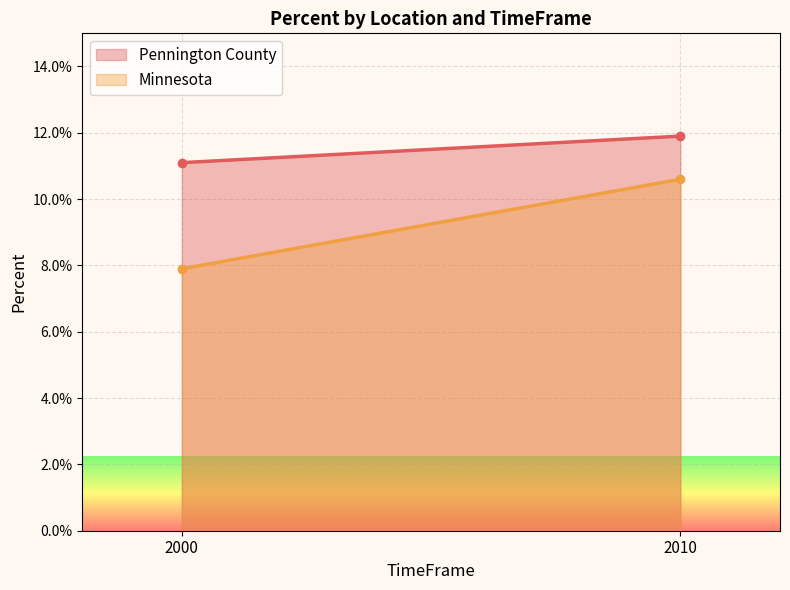

What are all the series names shown in the legend?

Pennington County, Minnesota